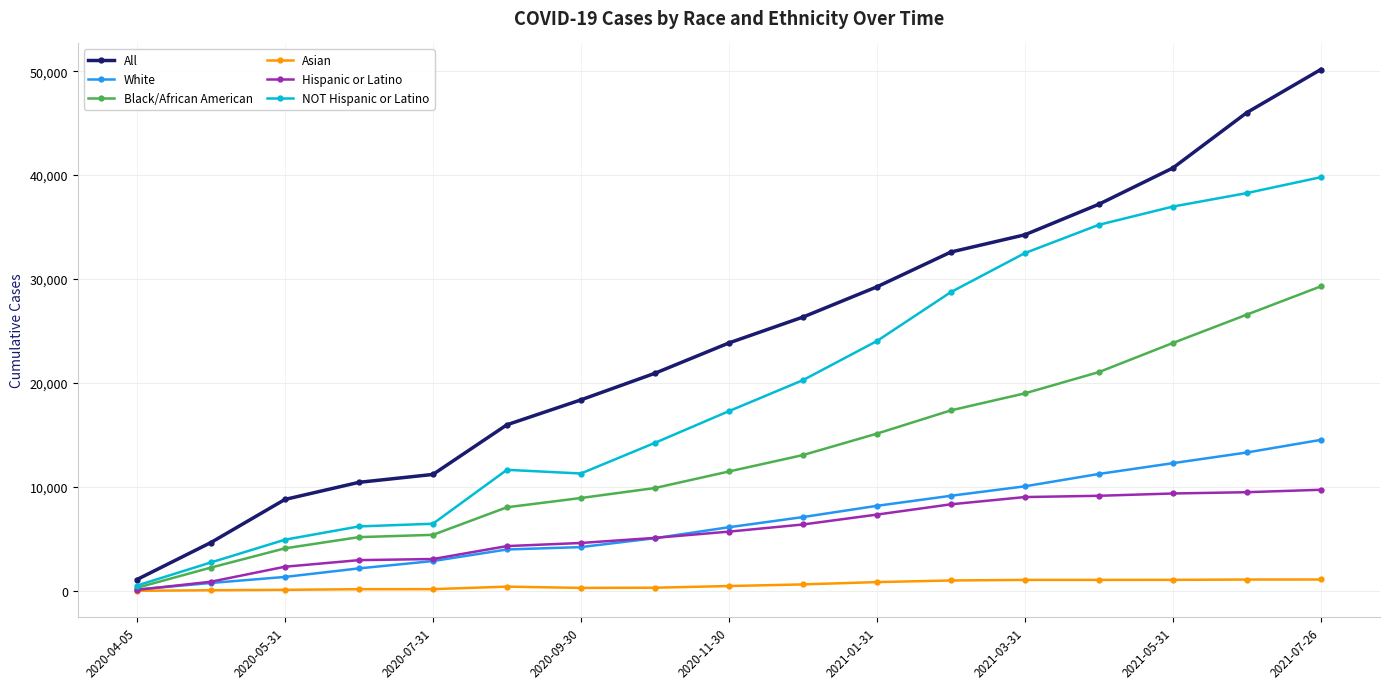

Rank the series by their maximum value, from lowest to highest.

Asian, Hispanic or Latino, White, Black/African American, NOT Hispanic or Latino, All